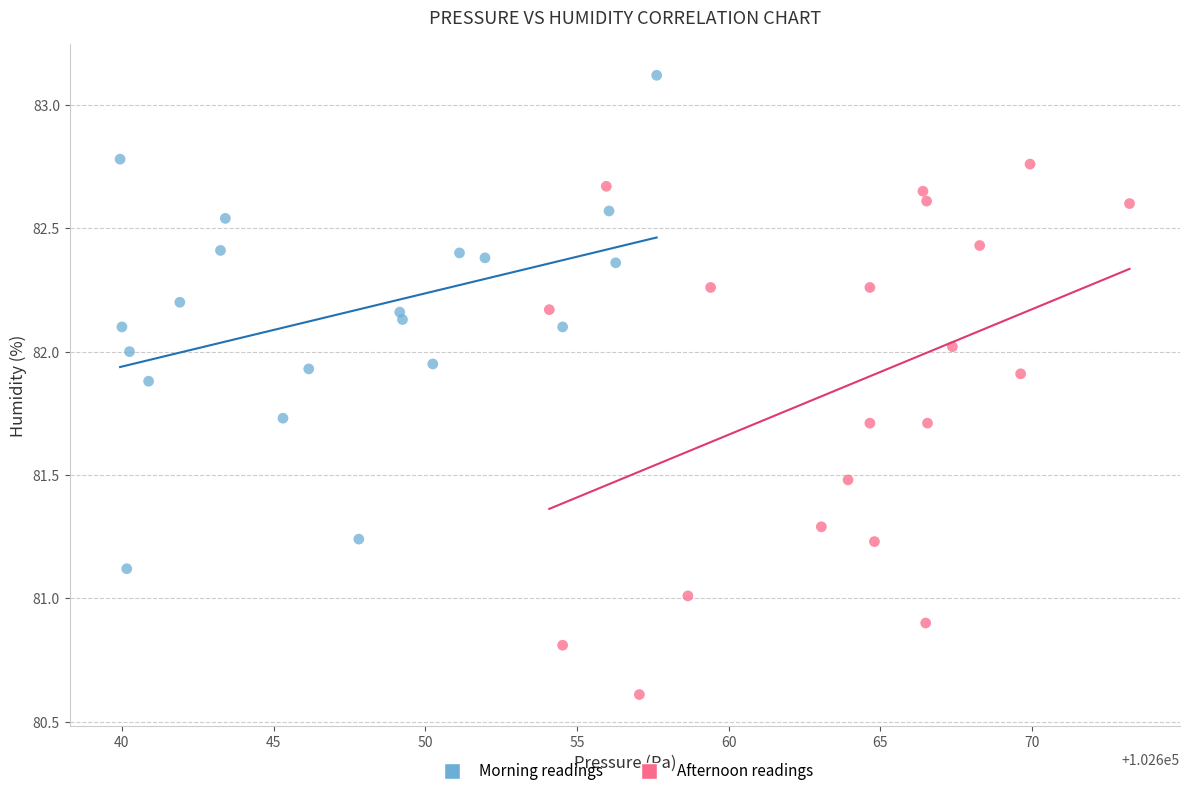

Which series has the largest Y range (max minus min)?

Afternoon readings